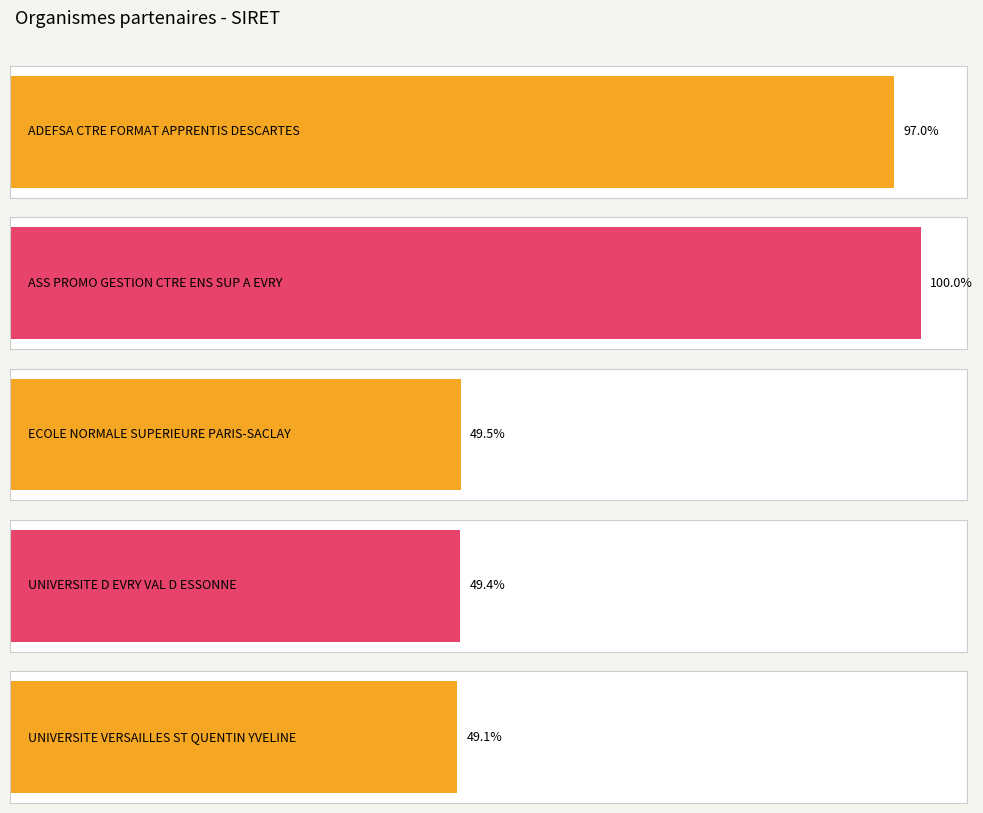

Where is the data nearest to the value 30037214650020?

ADEFSA CTRE FORMAT
APPRENTIS DESCARTES